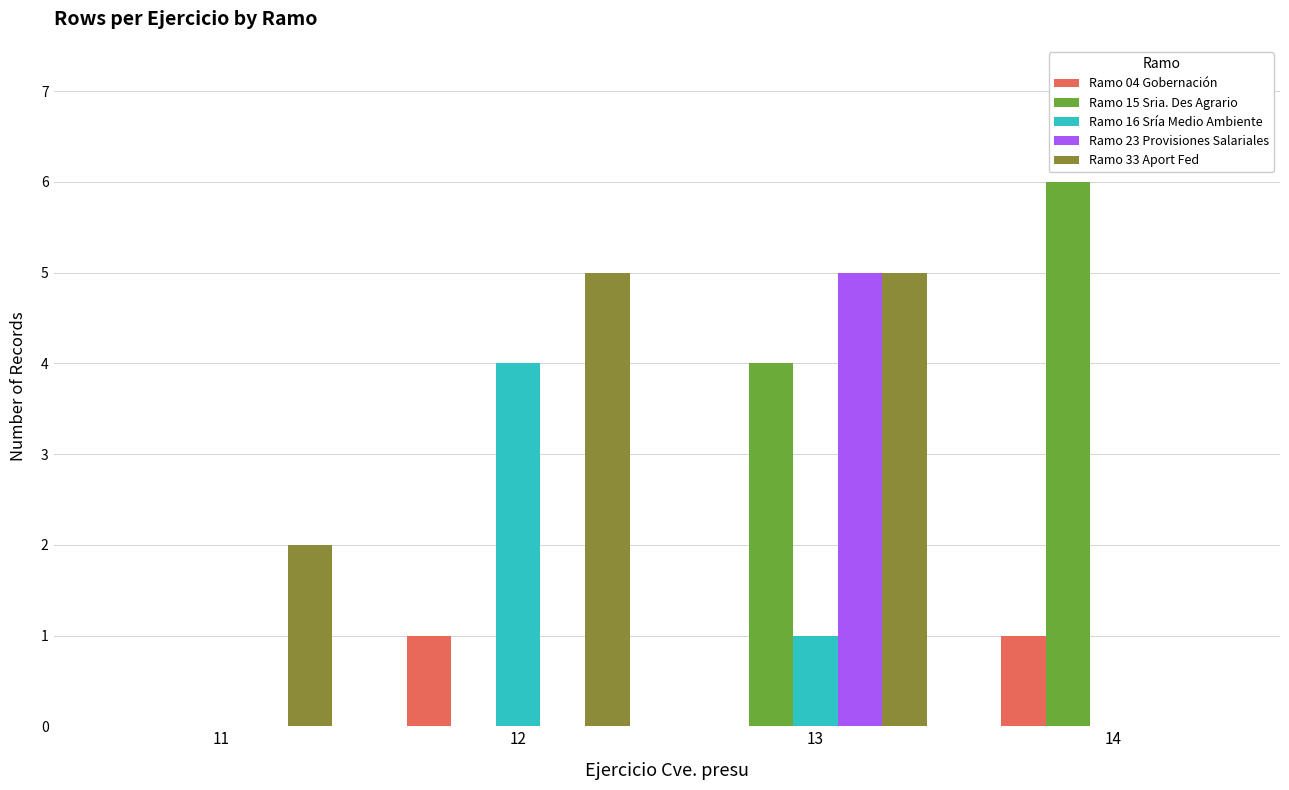

Reading left to right, extract all data points from this chart.

Ramo 04 Gobernación: 0	1	0	1
Ramo 15 Sria. Des Agrario: 0	0	4	6
Ramo 16 Sría Medio Ambiente: 0	4	1	0
Ramo 23 Provisiones Salariales: 0	0	5	0
Ramo 33 Aport Fed: 2	5	5	0